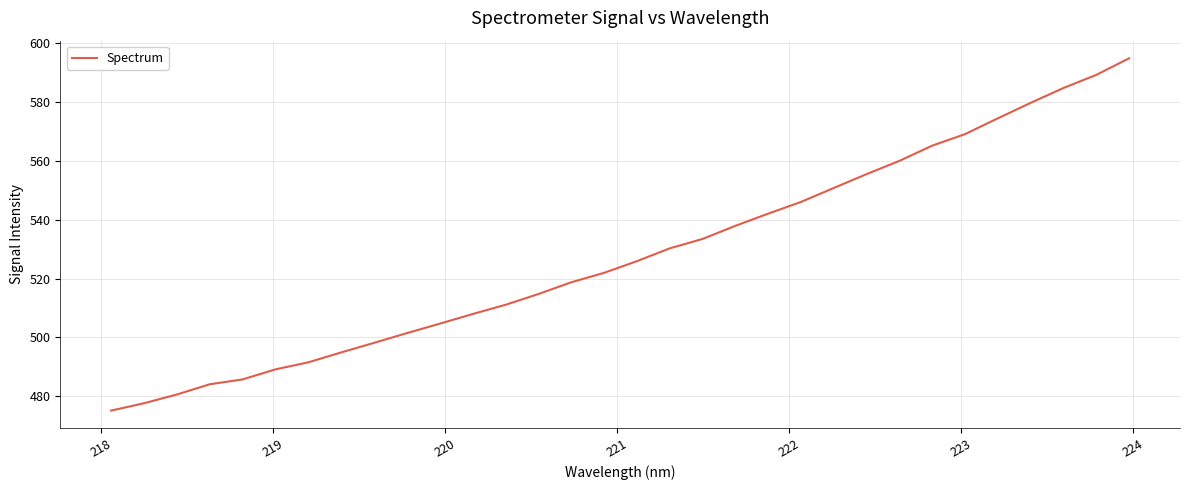

What is the minimum value shown in the chart?

475.1